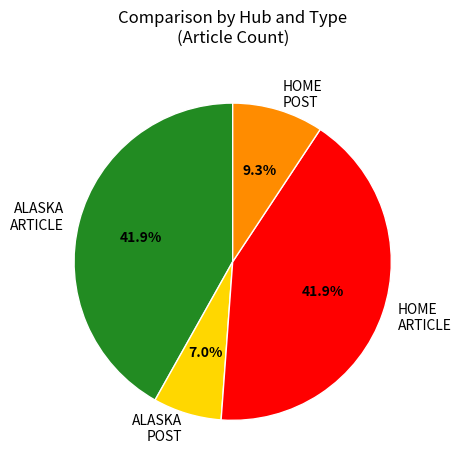

Between HOME ARTICLE and ALASKA POST, which is larger?

HOME ARTICLE